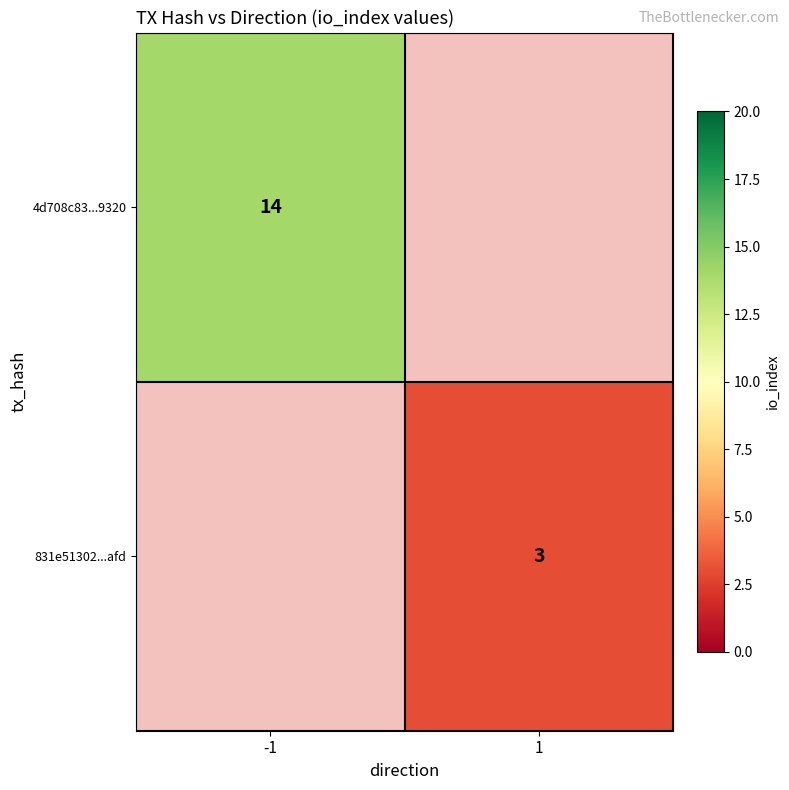

Is it true that 4d708c83...9320 equals 20 at -1?

False